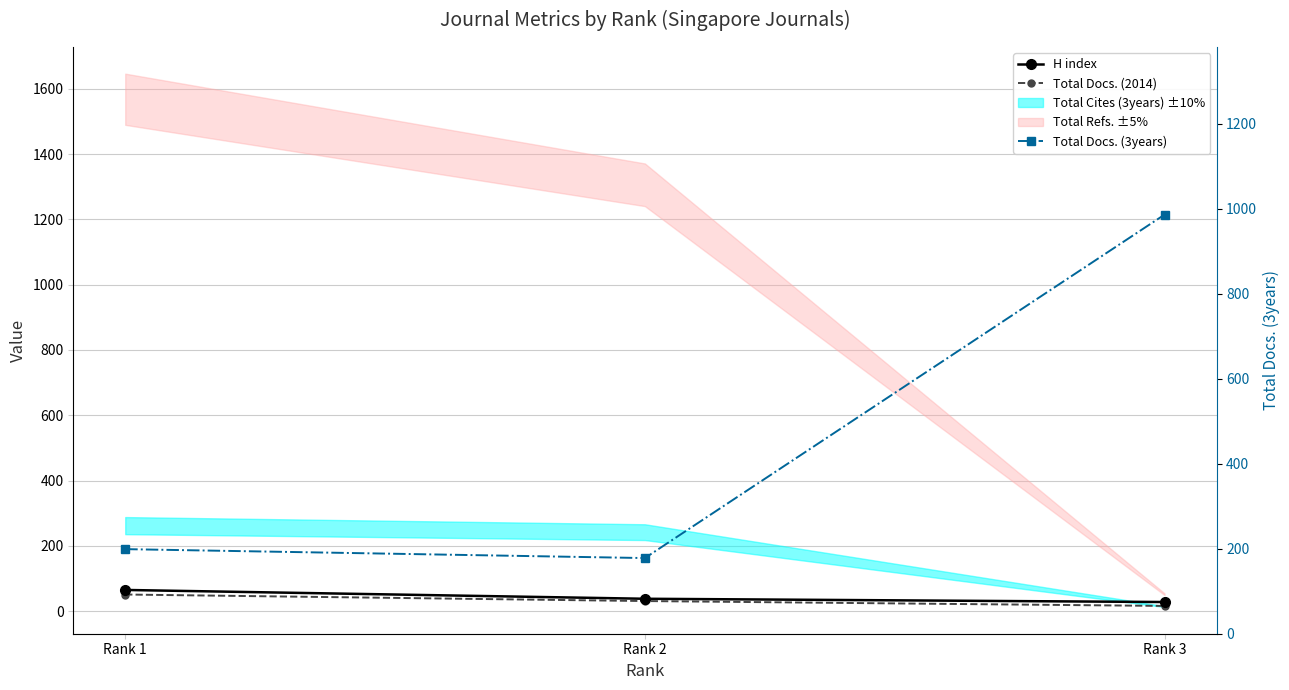

What is the total value across all series at Rank 2?

247